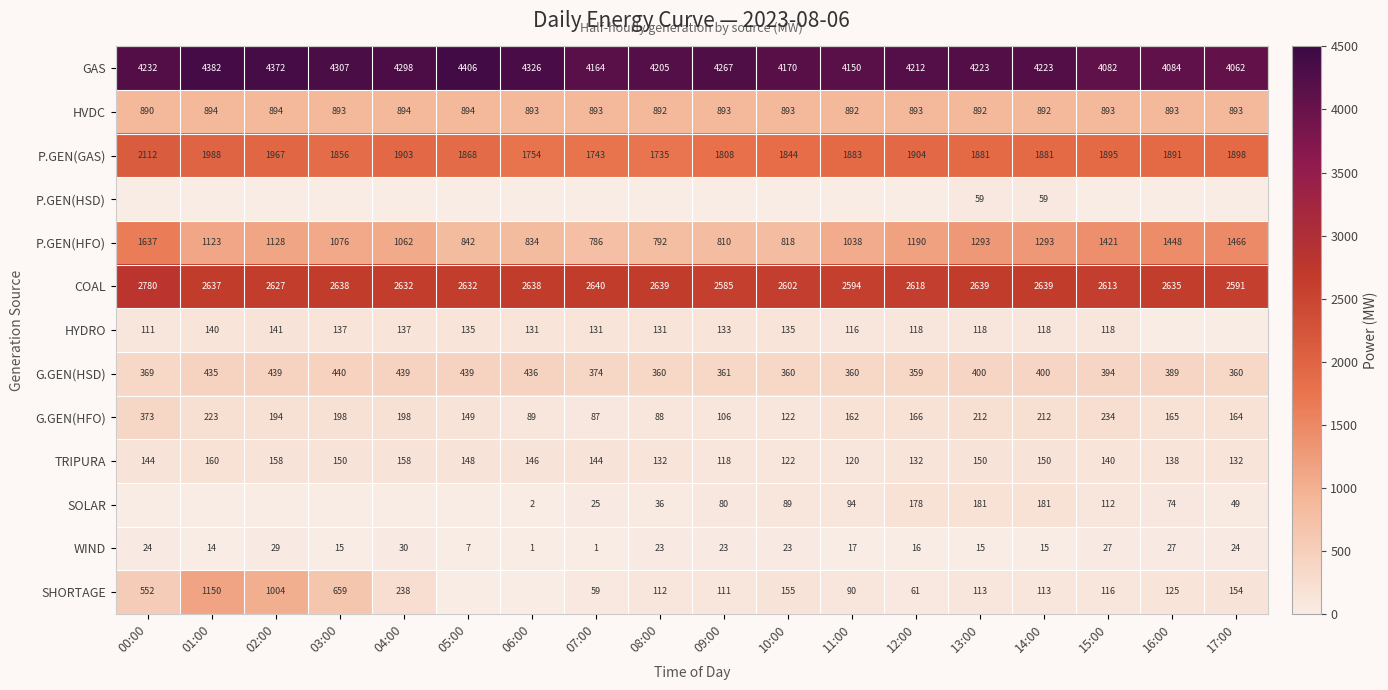

The value of SOLAR at 13:00 is 181. True or false?

True